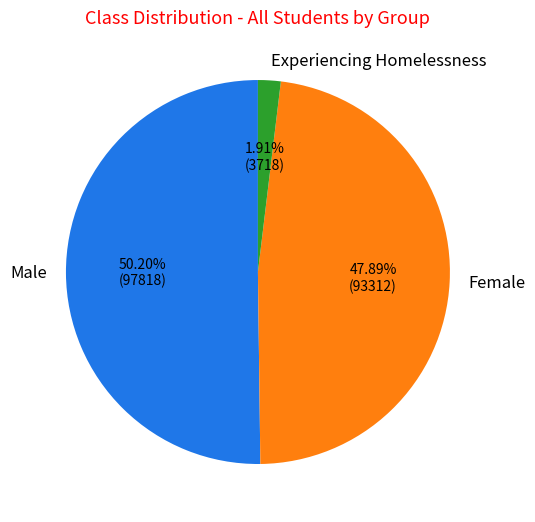

What percentage do Female and Experiencing Homelessness together represent?

49.8%